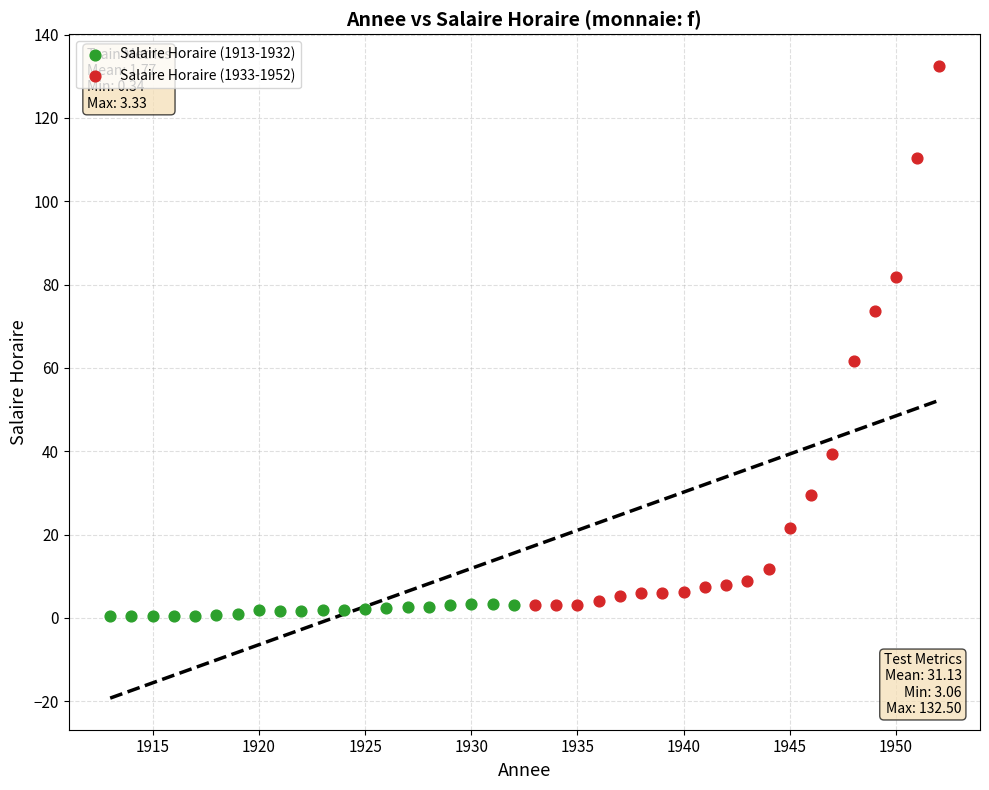

Which series reaches the minimum Y coordinate?

Salaire Horaire (1913-1932)